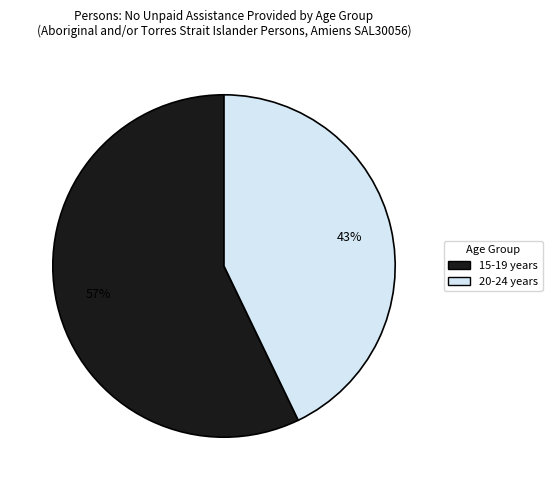

Is there any slice that represents more than half of the pie?

Yes